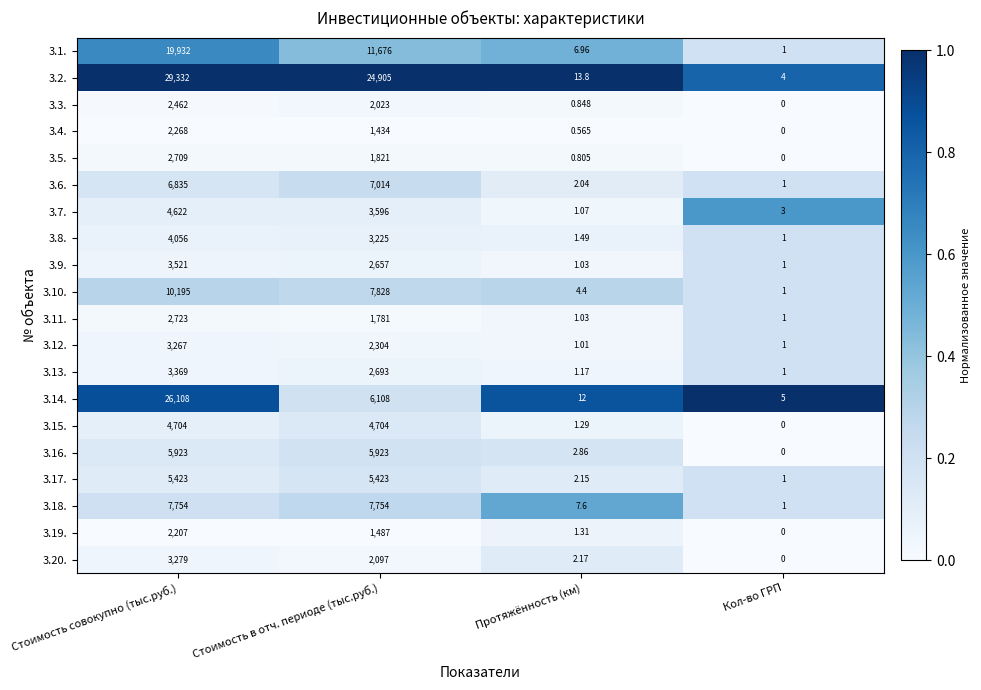

Count the number of categories in the chart.

4